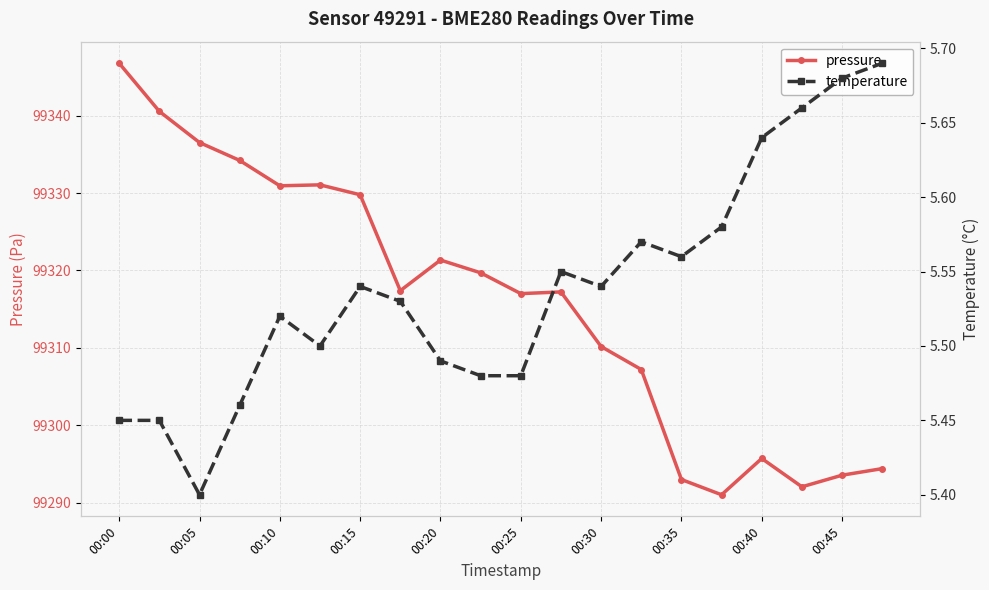

At which label does pressure reach its peak?

00:00